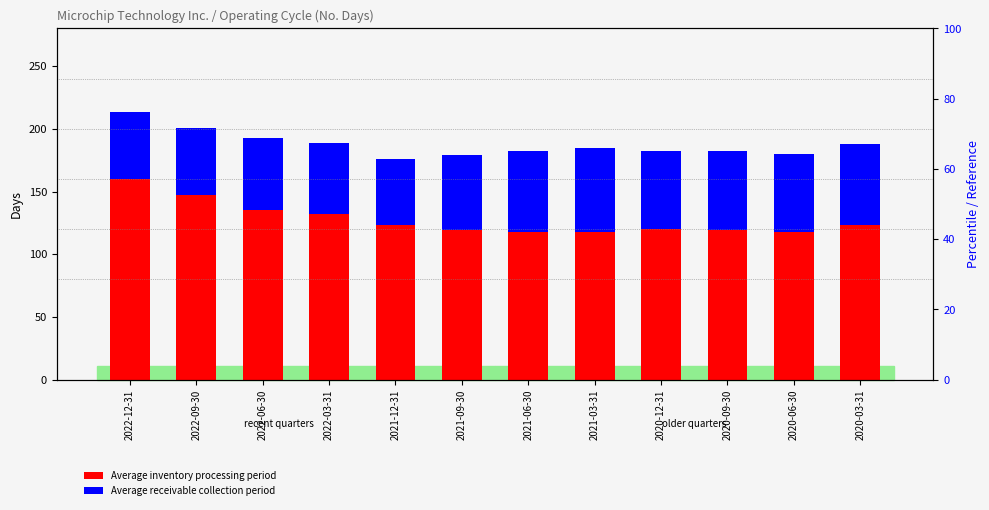

What is the value of the Average inventory processing period bar at the 10th from the left?

119